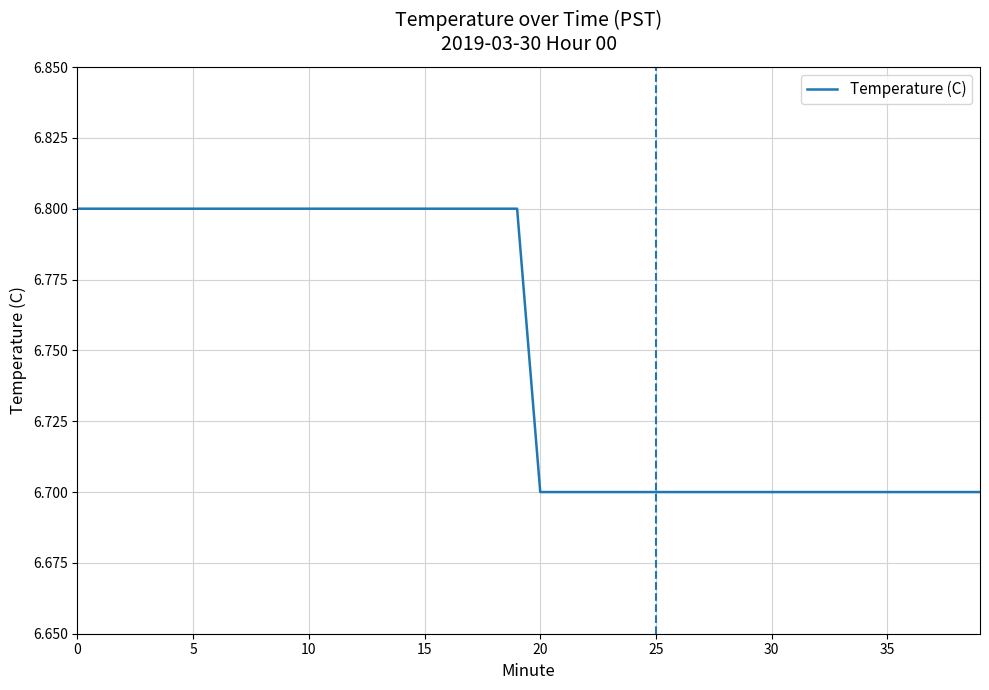

What is the smallest value displayed?

6.7